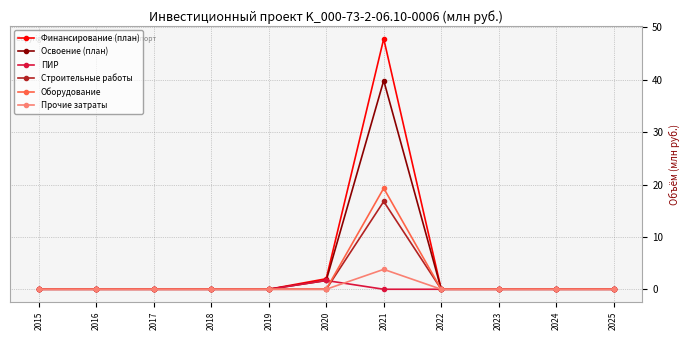

Is it true that Освоение (план) equals -13.4 at 2023?

False